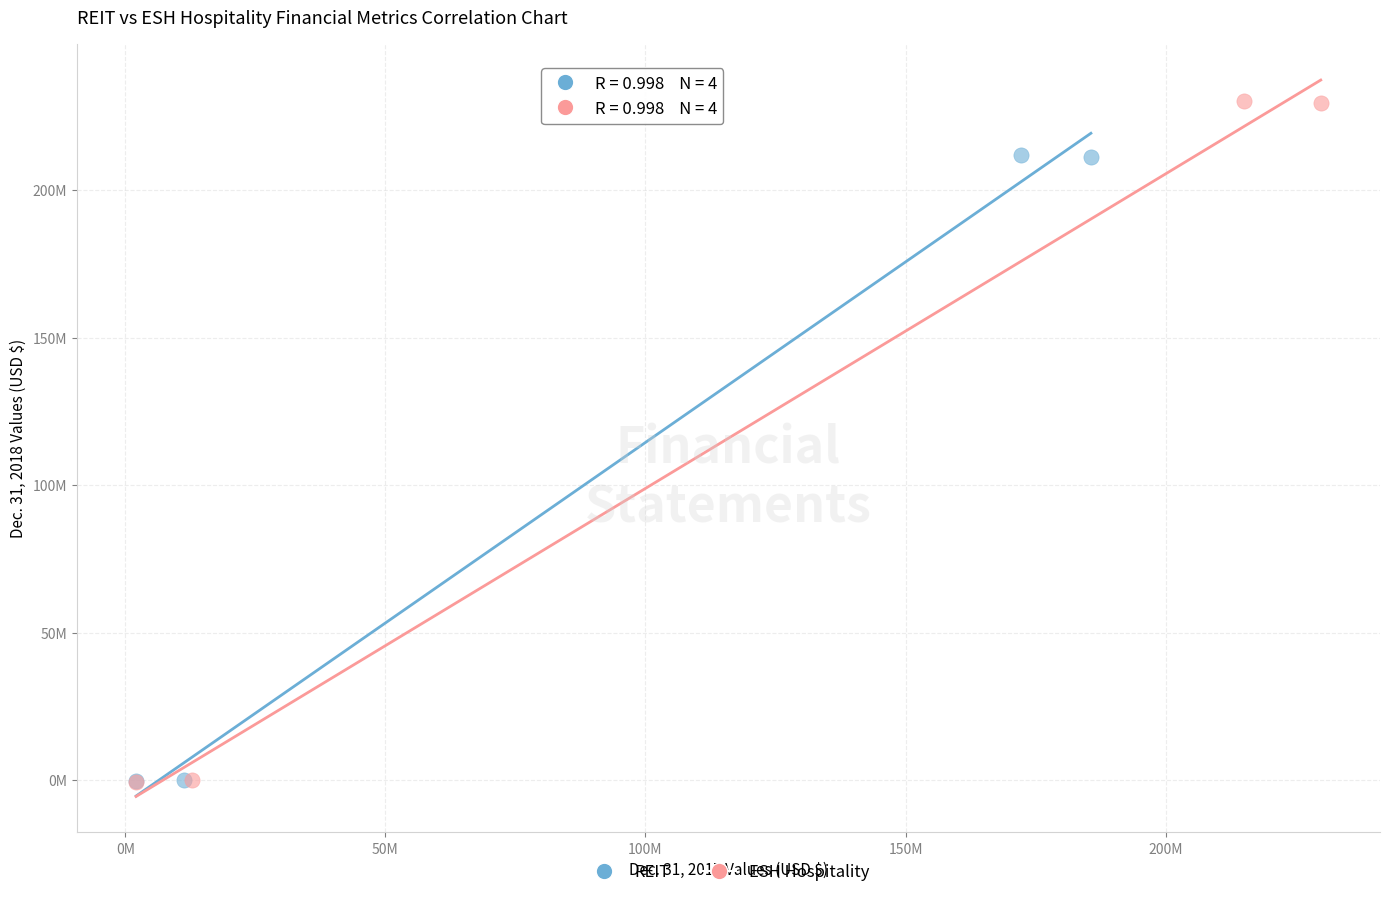

Which series reaches the maximum Y coordinate?

ESH Hospitality